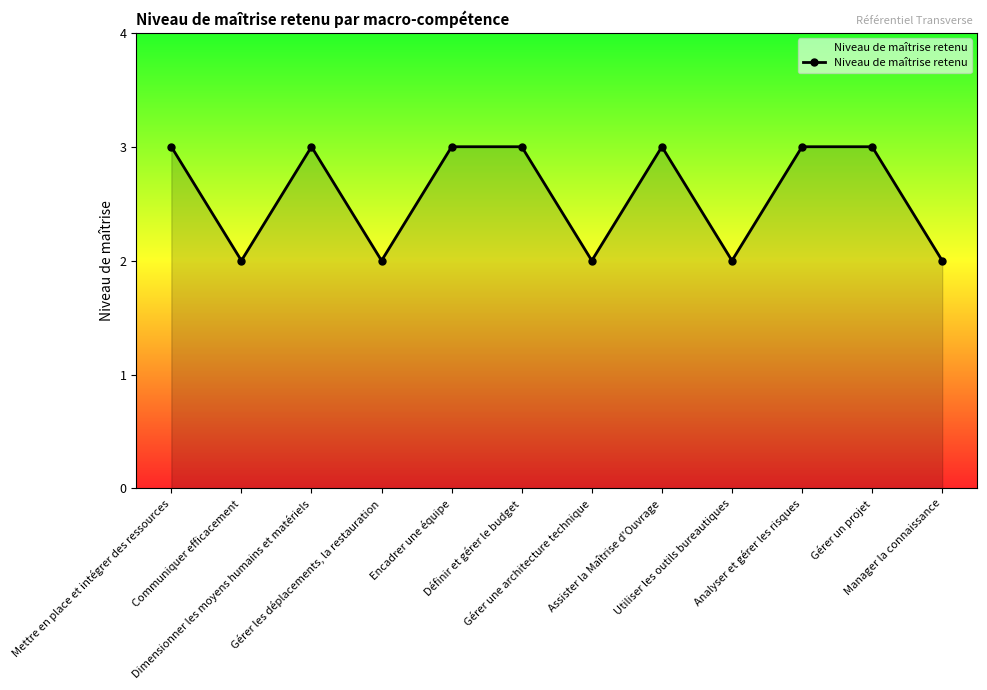

Is it true that the value at Manager la connaissance is 1?

False